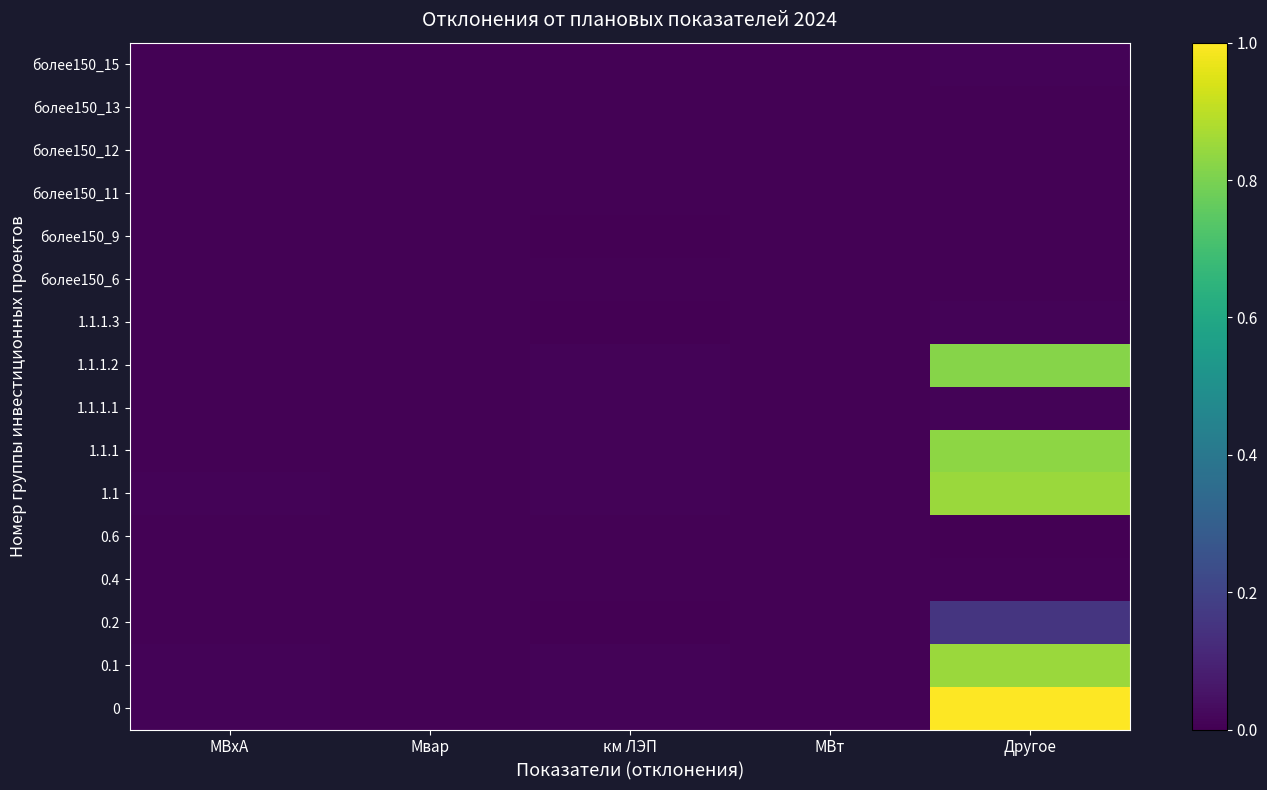

At which category is the sum across all series the highest?

Другое